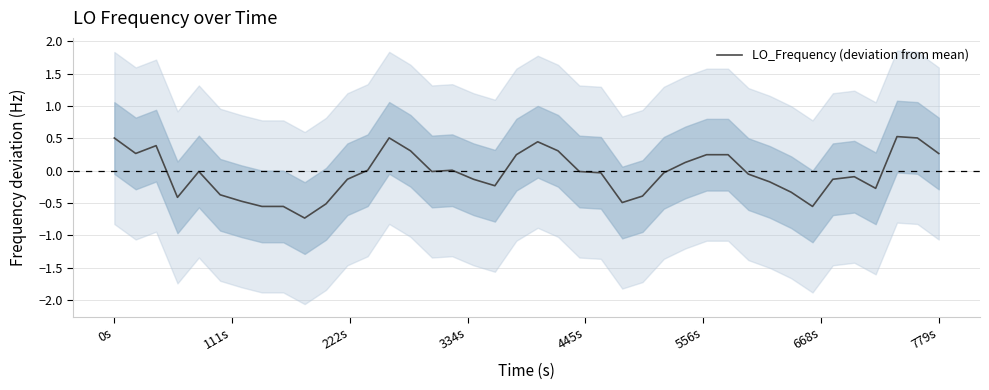

Does the chart display data point markers on the line(s)?

No